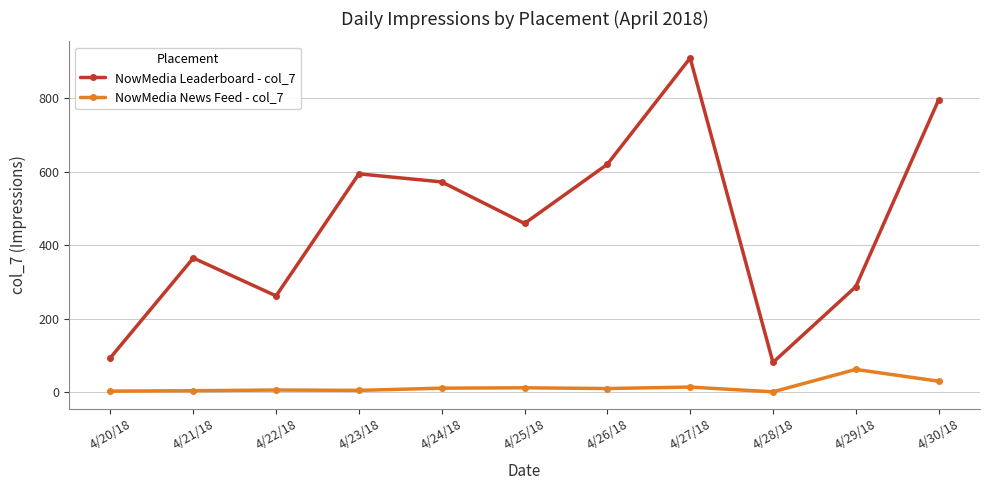

What is the label of the 6th point from the right?

4/25/18